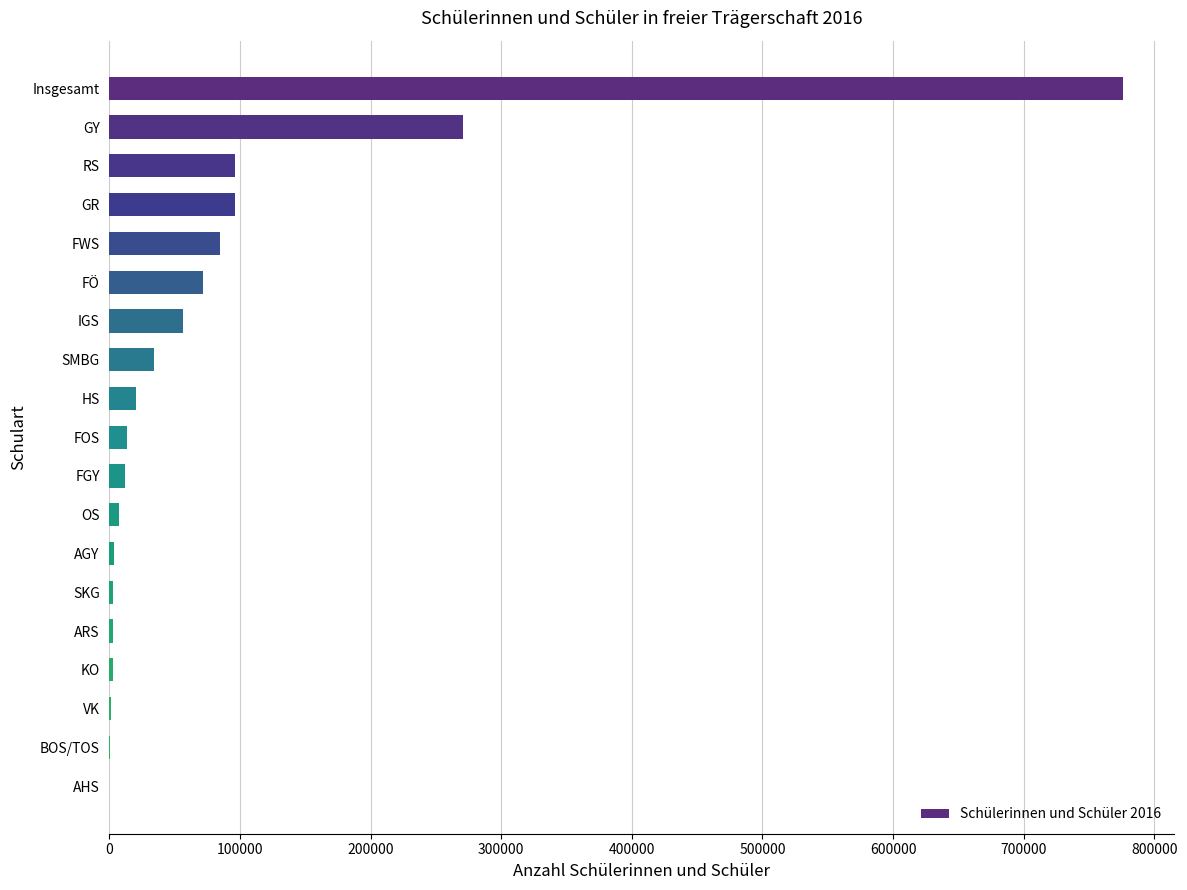

At which category does the chart reach its peak across all series?

Insgesamt